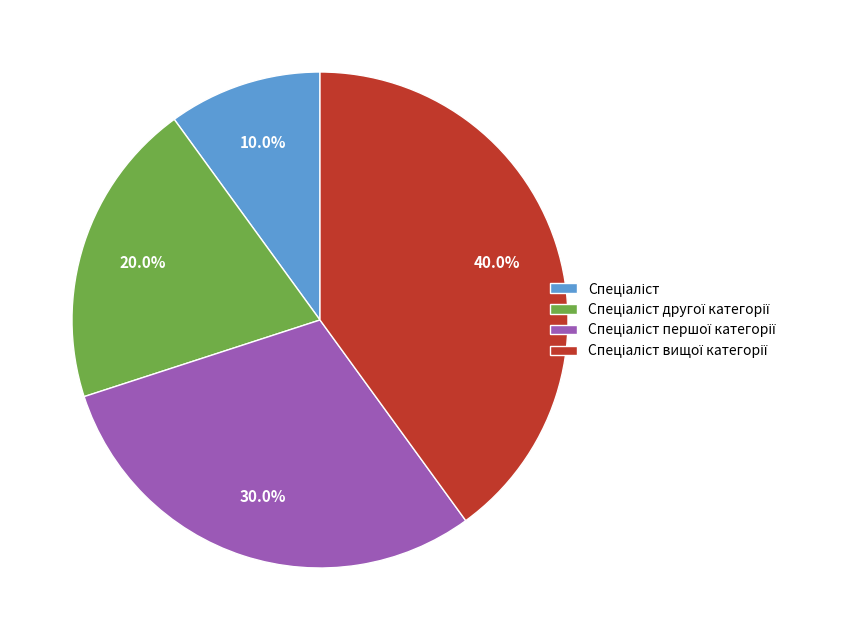

Is there a majority slice in this chart?

No